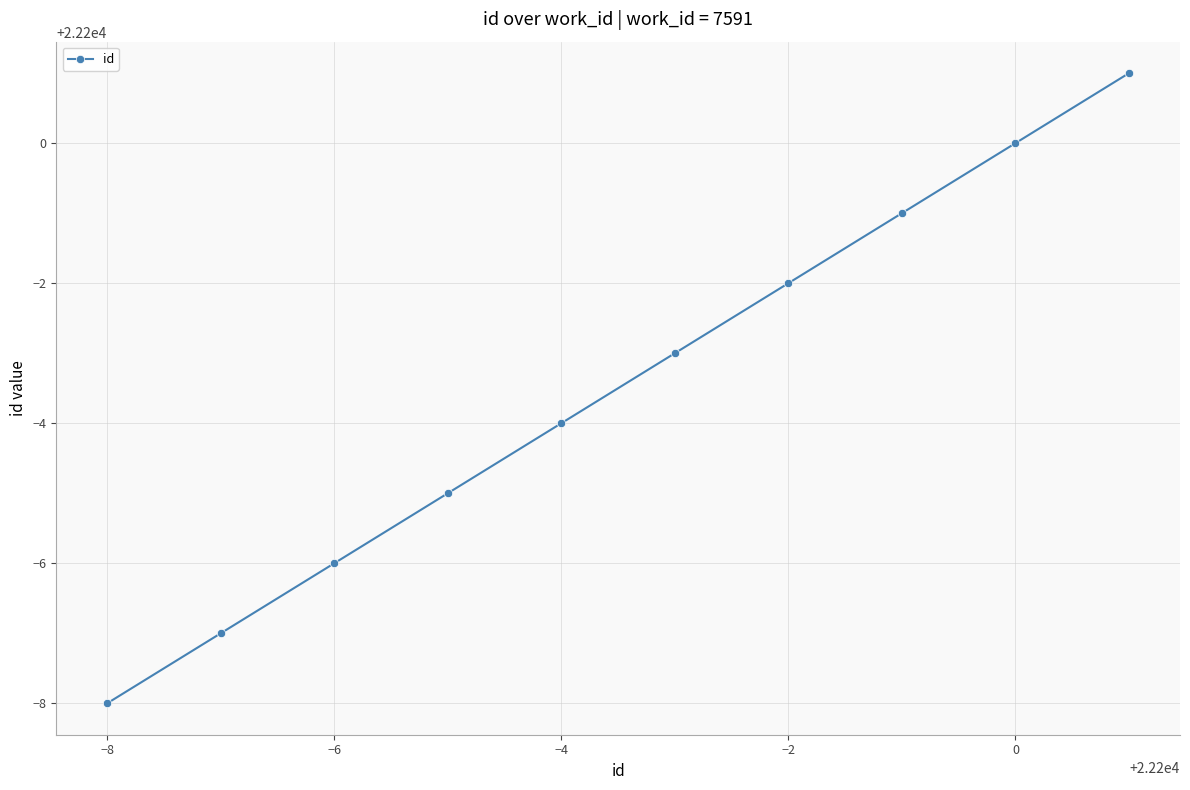

What is the difference between the maximum and minimum values?

9